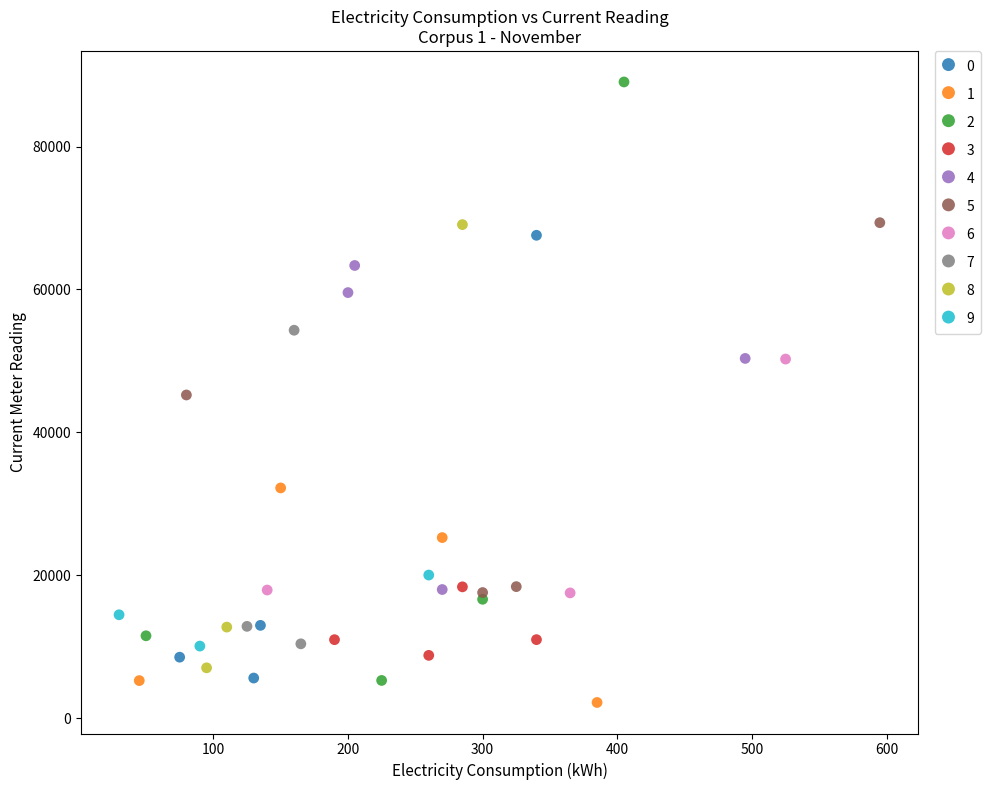

Which series has the widest spread of Y values?

2